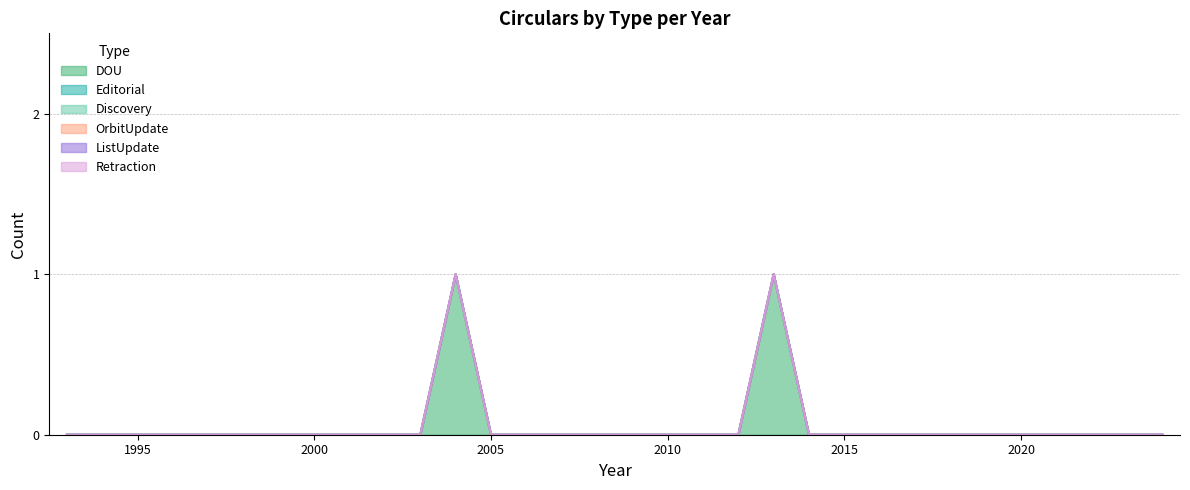

List the labels in order of ListUpdate value, smallest first.

1993, 1994, 1995, 1996, 1997, 1998, 1999, 2000, 2001, 2002, 2003, 2004, 2005, 2006, 2007, 2008, 2009, 2010, 2011, 2012, 2013, 2014, 2015, 2016, 2017, 2018, 2019, 2020, 2021, 2022, 2023, 2024